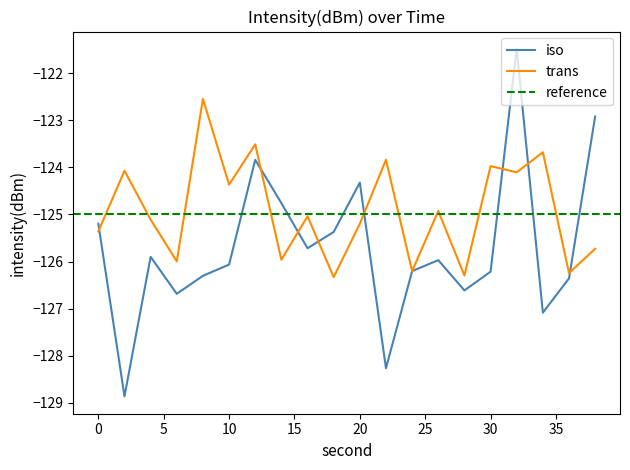

What is the value of the trans point at the 10th from the left?

-126.3